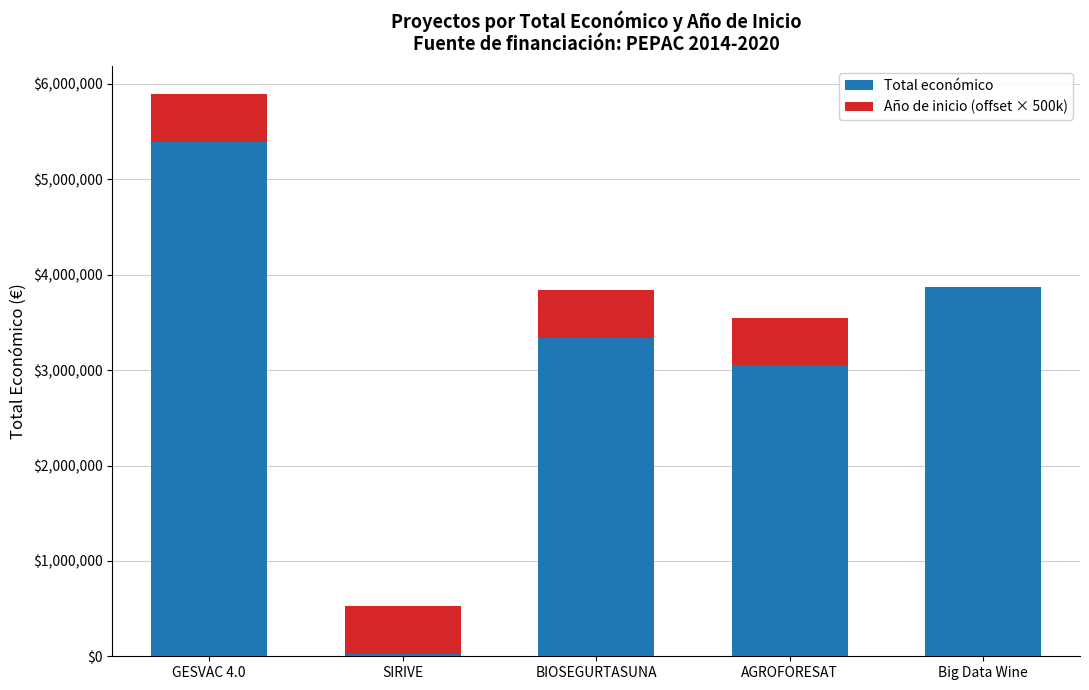

The value of Total económico at AGROFORESAT is 3051573. True or false?

True